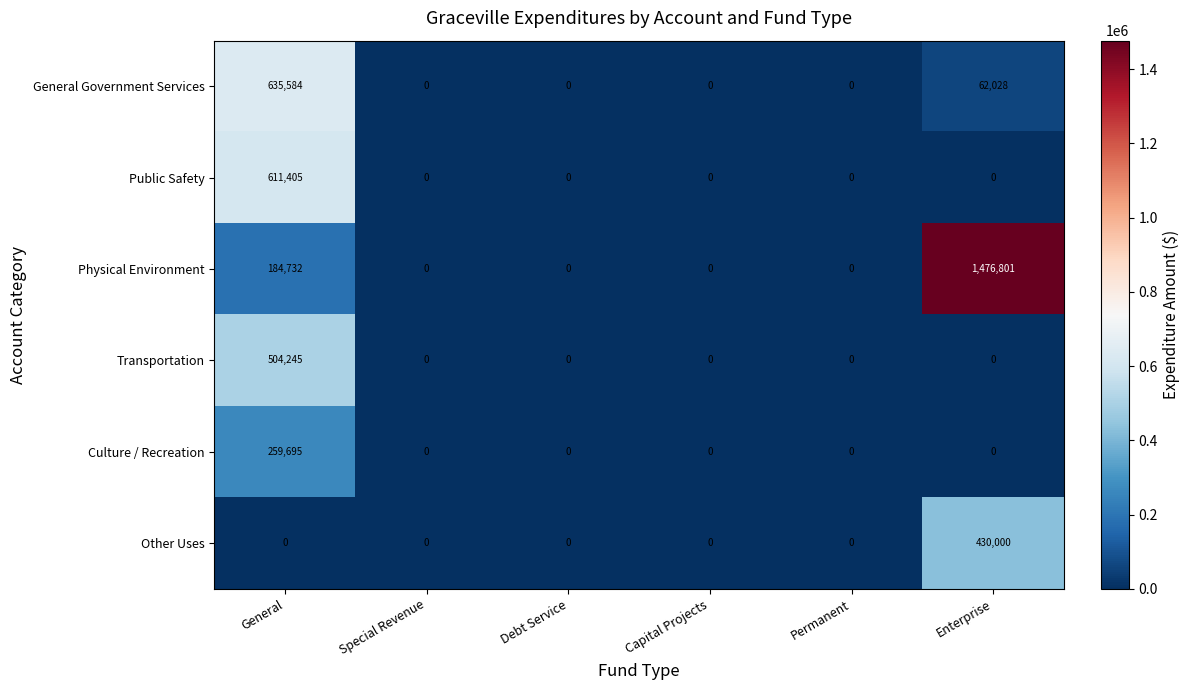

At which category is the sum across all series the highest?

General